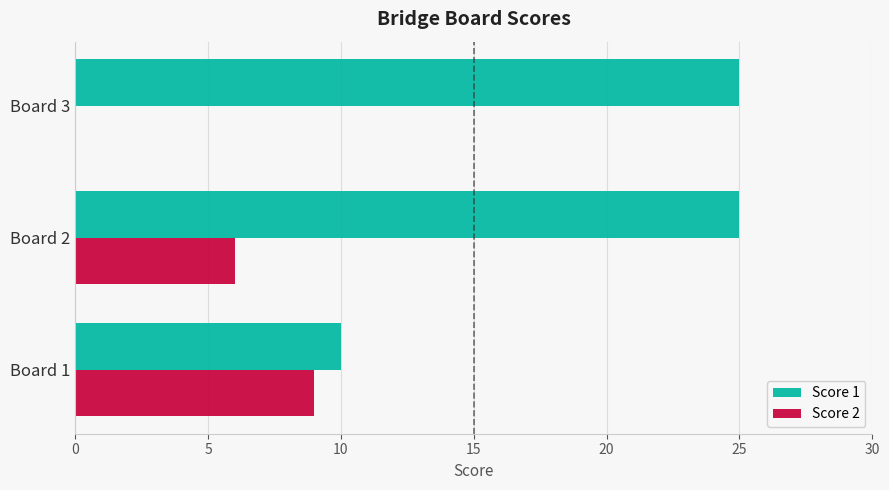

Which series changed the most between Board 2 and Board 3?

Score 2